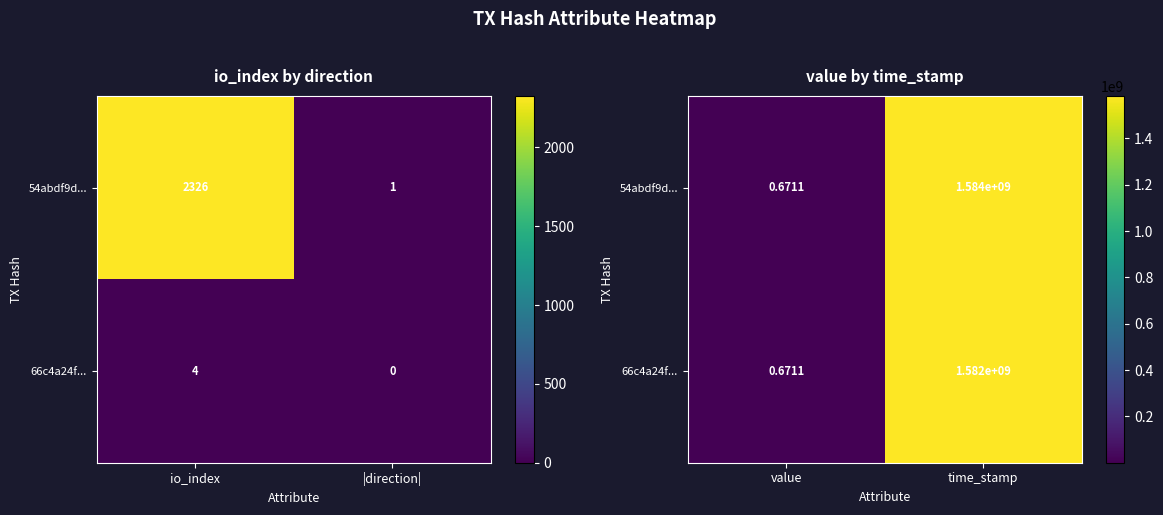

How many distinct data groups are displayed?

2